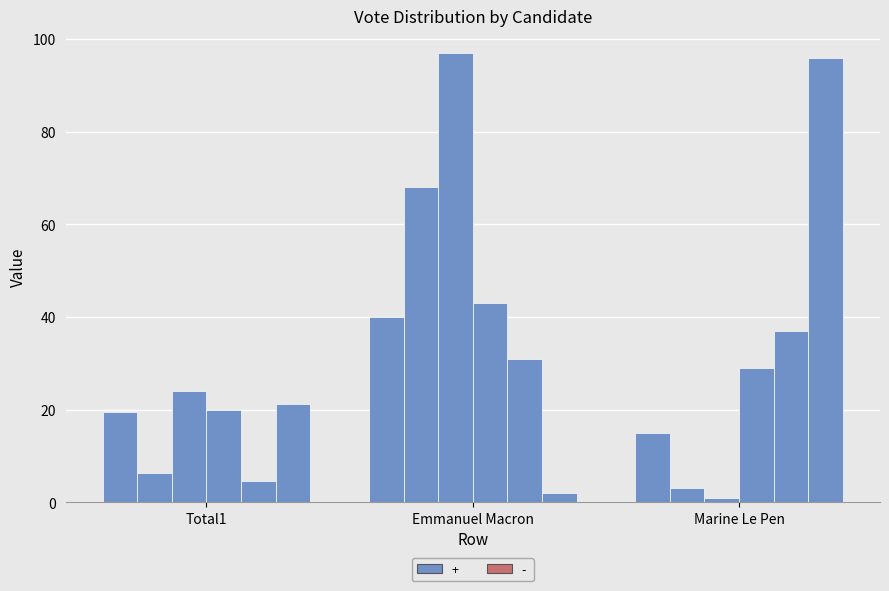

Which series has the largest range (max minus min)?

Emmanuel Macron